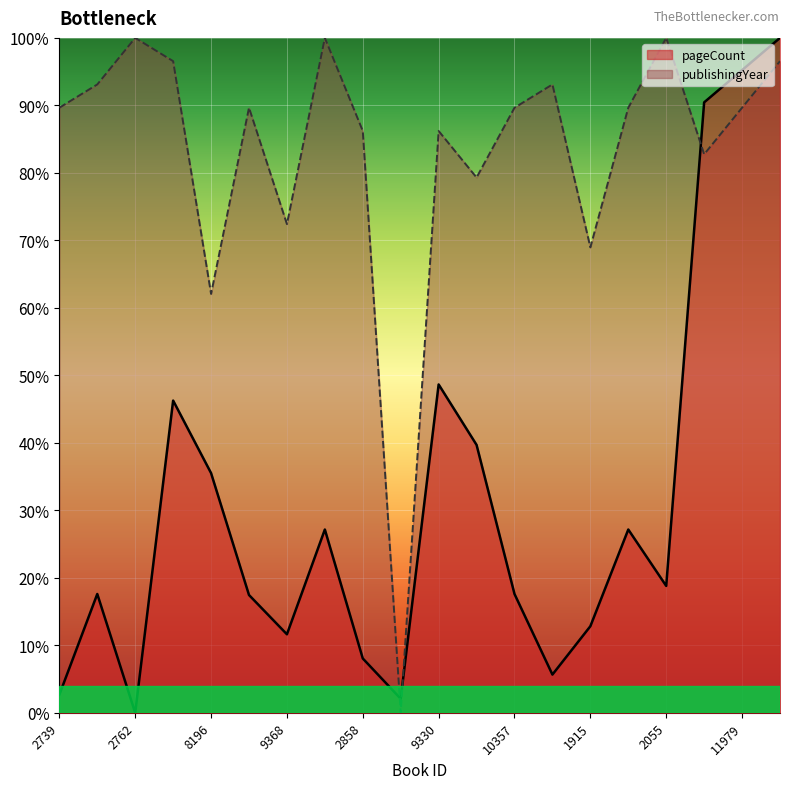

Reading left to right, transcribe all the data shown in this chart.

pageCount: 2.7	17.6	0.0	46.3	35.5	17.5	11.6	27.2	8.1	2.1	48.7	39.7	17.6	5.7	12.8	27.2	18.8	90.4	95.2	100.0
publishingYear: 89.7	93.1	100.0	96.6	62.1	89.7	72.4	100.0	86.2	0.0	86.2	79.3	89.7	93.1	69.0	89.7	100.0	82.8	89.7	96.6